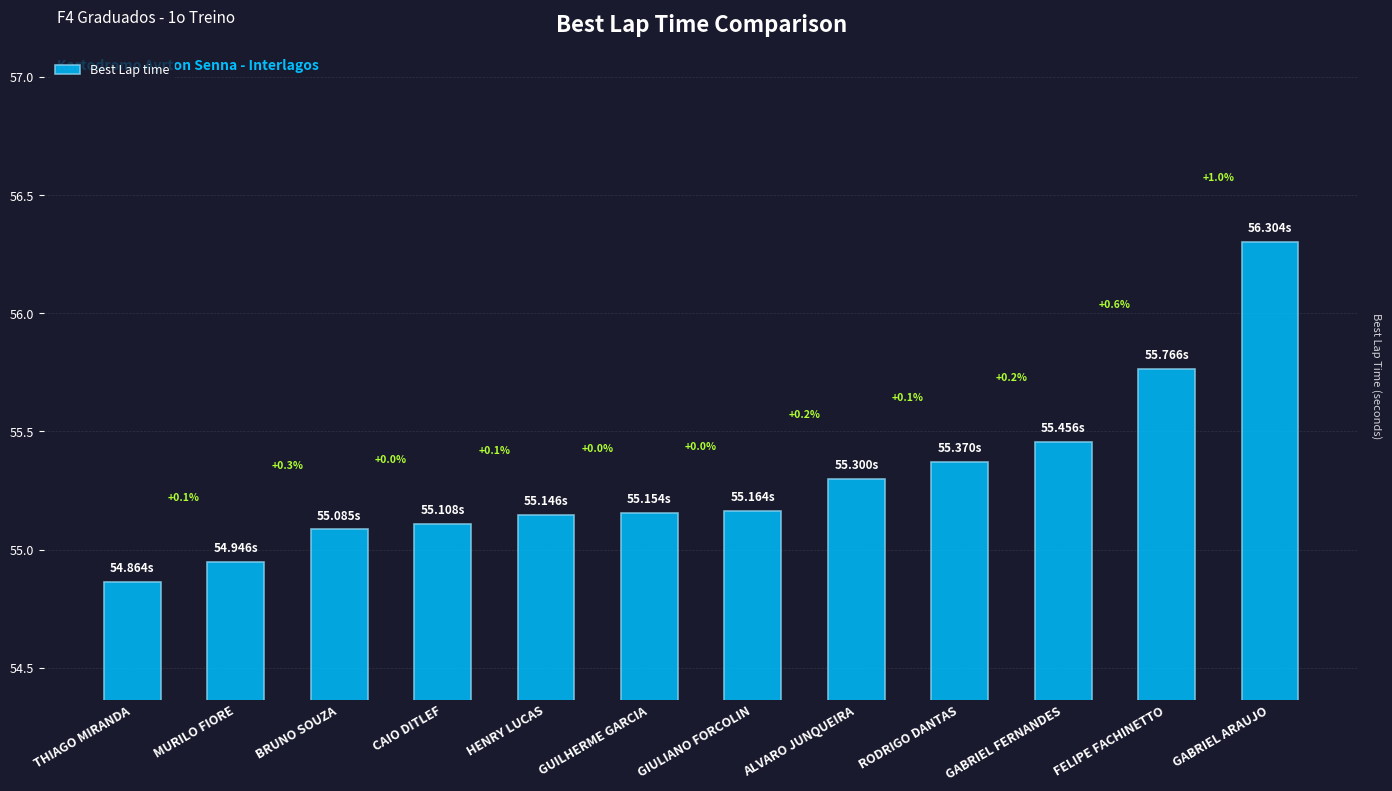

What is the value of the 2nd bar from the left?

54.9